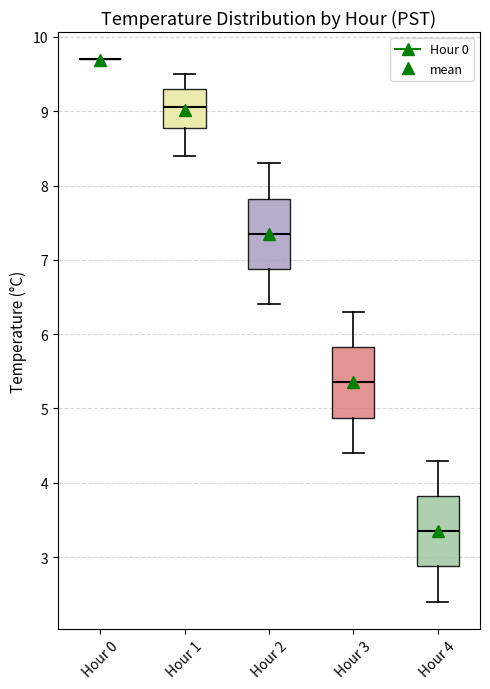

Reading left to right, read every box against the y-axis: the position of its median line, the range the box covers, and the ends of its whiskers. The values are not printed on the chart, so give them approximately, as read against the axis.

Hour 0: box collapsed to a line at 9.7, whiskers 9.7 to 9.7
Hour 1: median 9.1, box 8.8 to 9.3, whiskers 8.4 to 9.5
Hour 2: median 7.4, box 6.9 to 7.8, whiskers 6.4 to 8.3
Hour 3: median 5.4, box 4.9 to 5.8, whiskers 4.4 to 6.3
Hour 4: median 3.4, box 2.9 to 3.8, whiskers 2.4 to 4.3